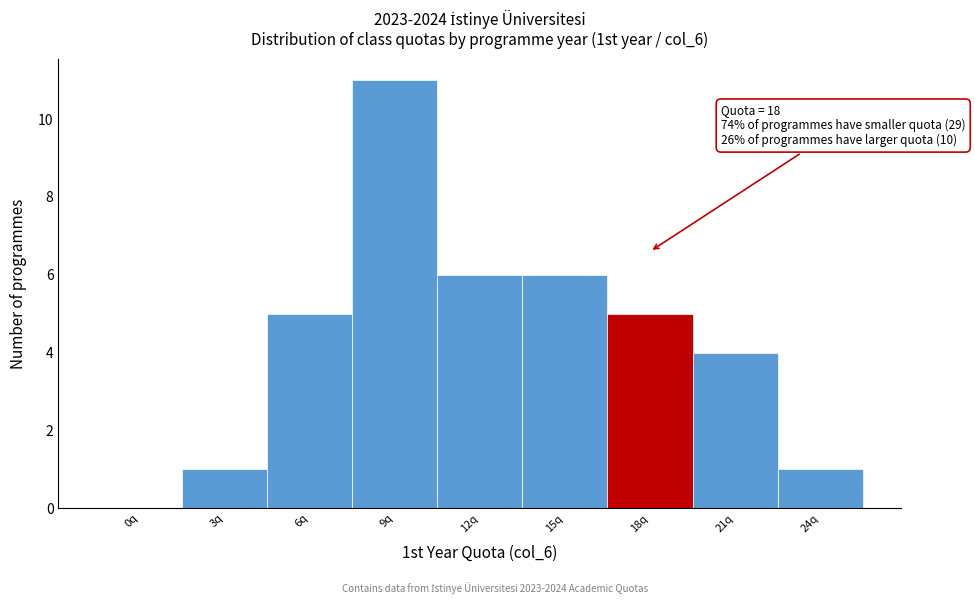

Reading left to right, extract all data points from this chart.

0q=0	3q=1	6q=5	9q=11	12q=6	15q=6	18q=5	21q=4	24q=1